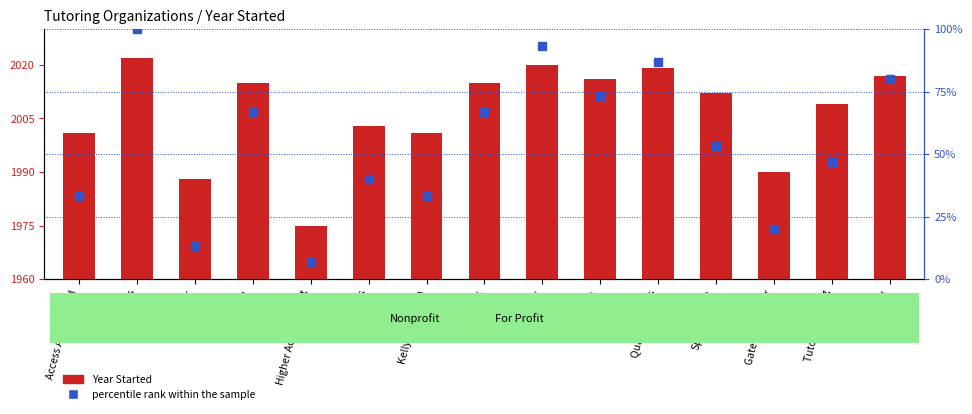

Between Higher Achievement and Learnfully, which is larger?

Learnfully